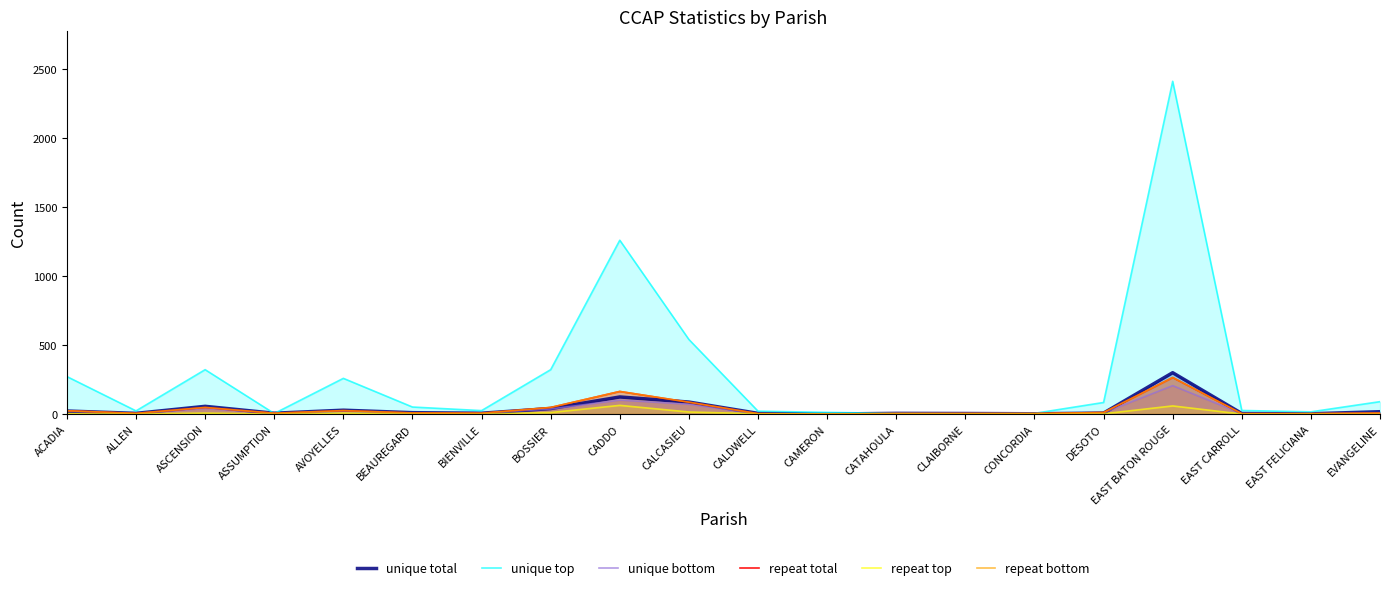

What is the difference between the maximum and minimum values in the unique top series?

2411